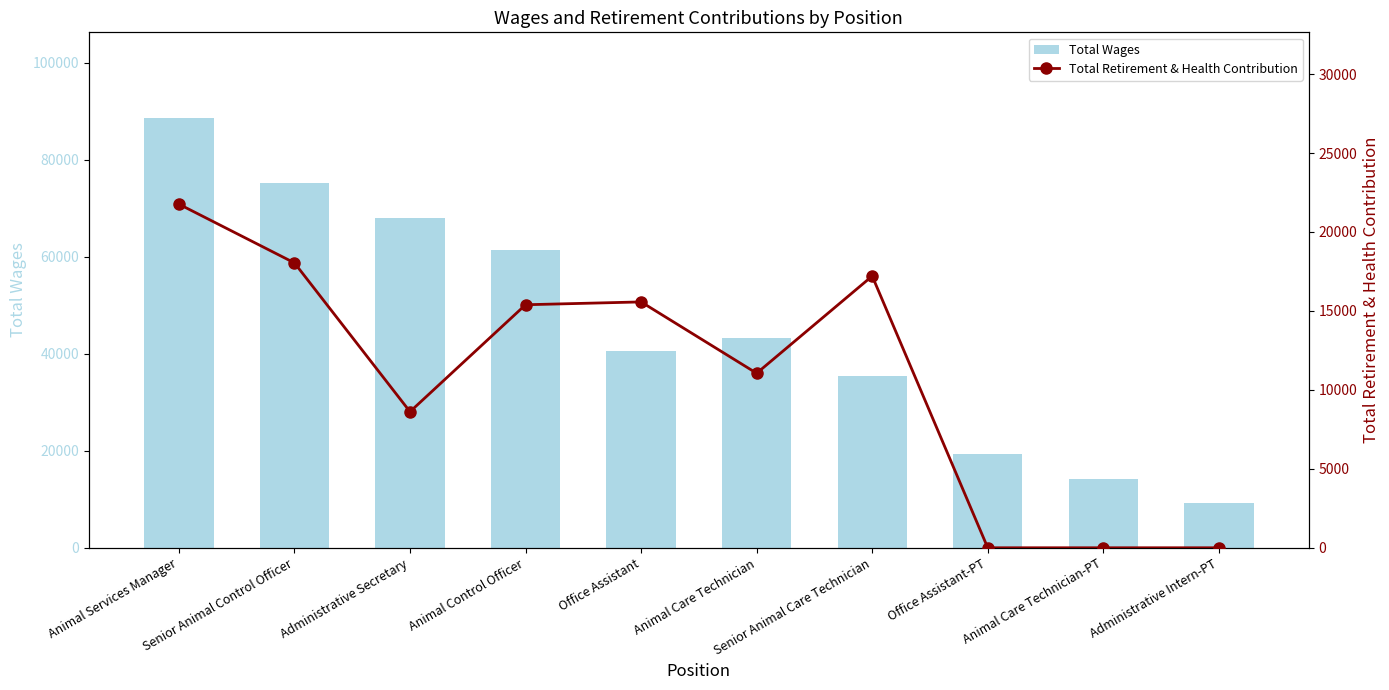

Reading left to right, list all the values displayed in this chart.

Total Wages: 88520	75179	68024	61388	40607	43131	35399	19402	14207	9318
Total Retirement & Health Contribution: 21762	18041	8617	15391	15570	11053	17208	0	0	0